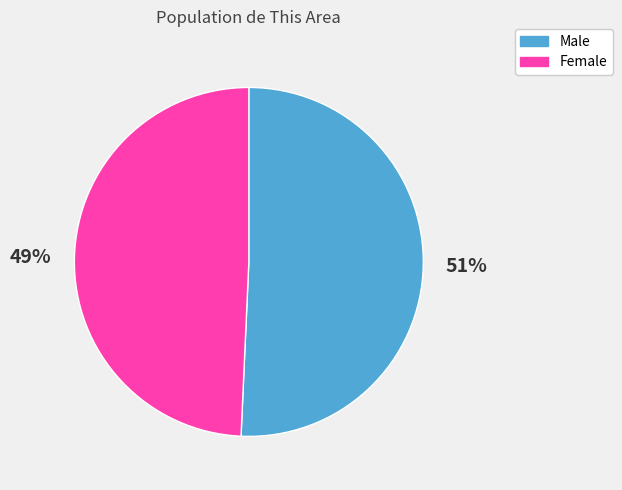

Is there a majority slice in this chart?

Yes